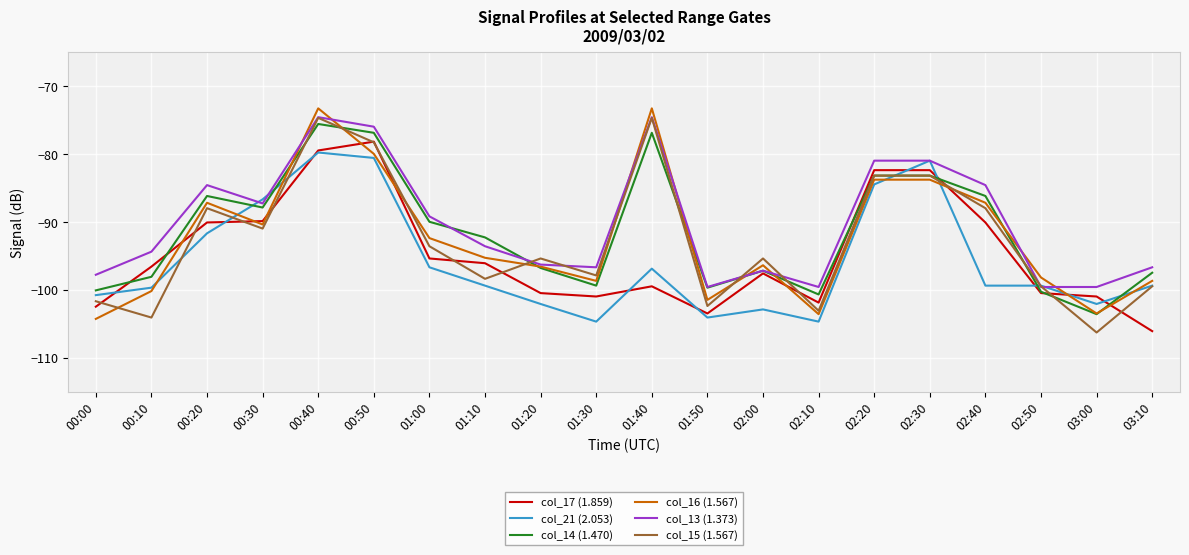

Which series has the widest spread of values?

col_15 (1.567)